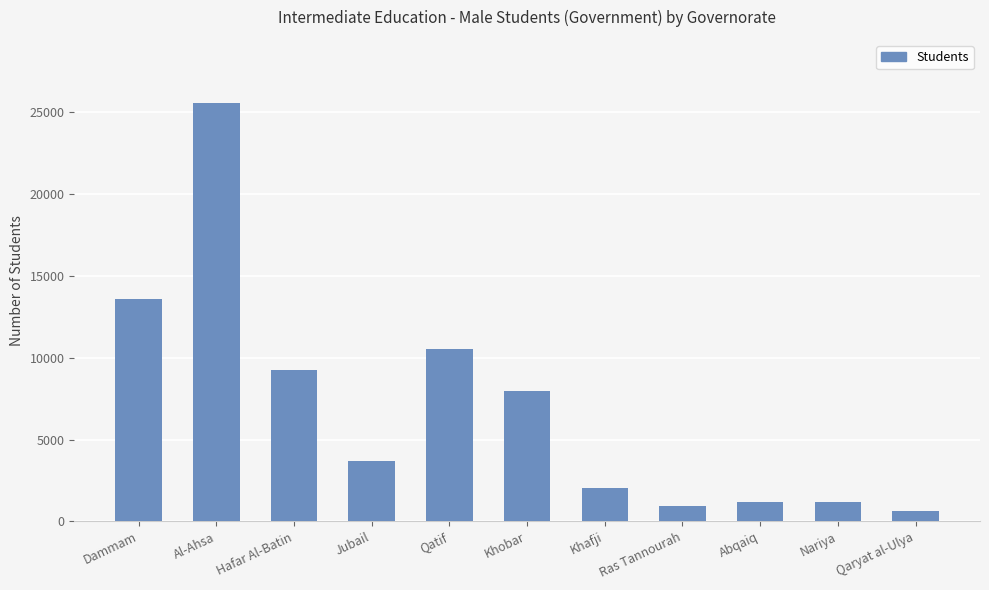

Which category has the lowest value across all series?

Qaryat al-Ulya